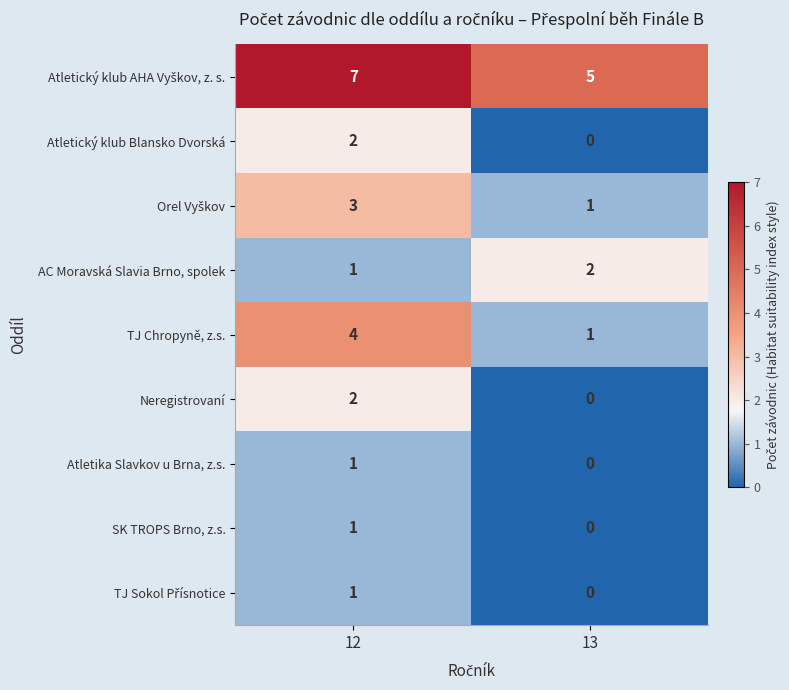

How many distinct data groups are displayed?

9